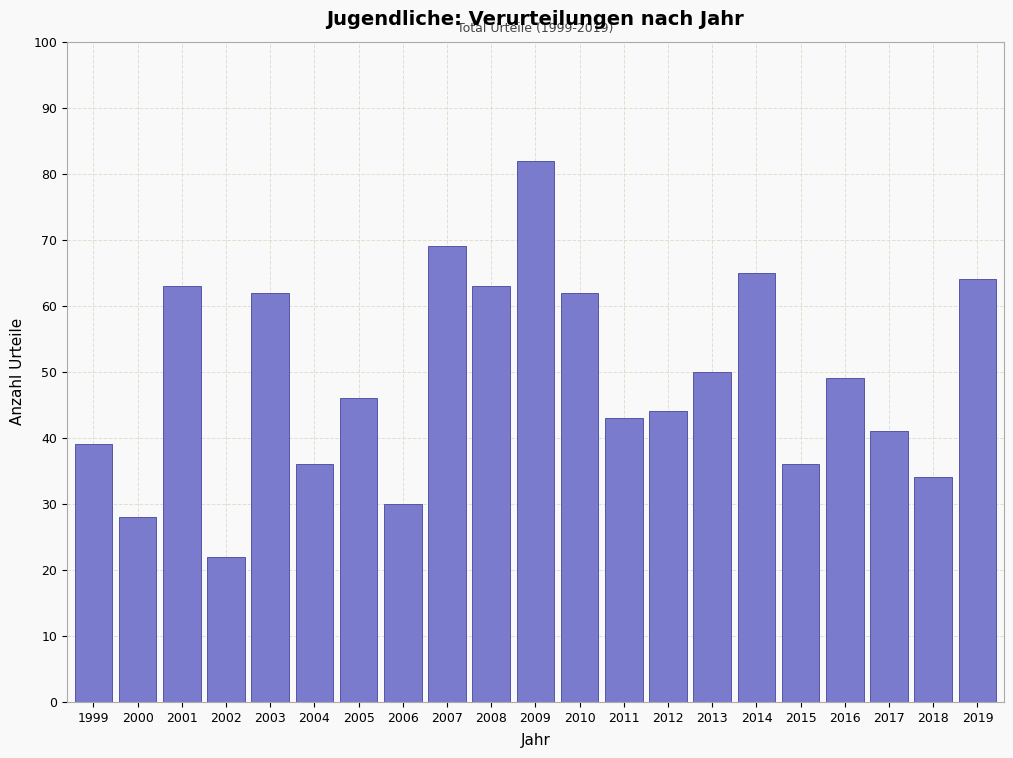

Reading right to left, extract all data points from this chart.

2019=64	2018=34	2017=41	2016=49	2015=36	2014=65	2013=50	2012=44	2011=43	2010=62	2009=82	2008=63	2007=69	2006=30	2005=46	2004=36	2003=62	2002=22	2001=63	2000=28	1999=39